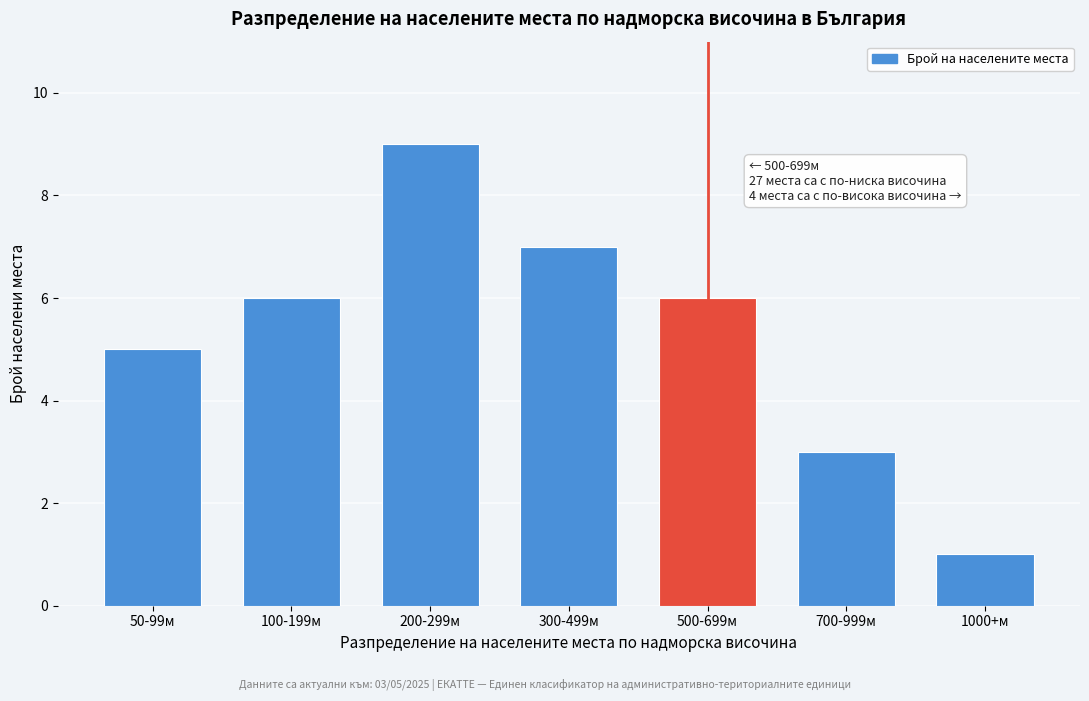

Reading left to right, transcribe all the data shown in this chart.

5	6	9	7	6	3	1